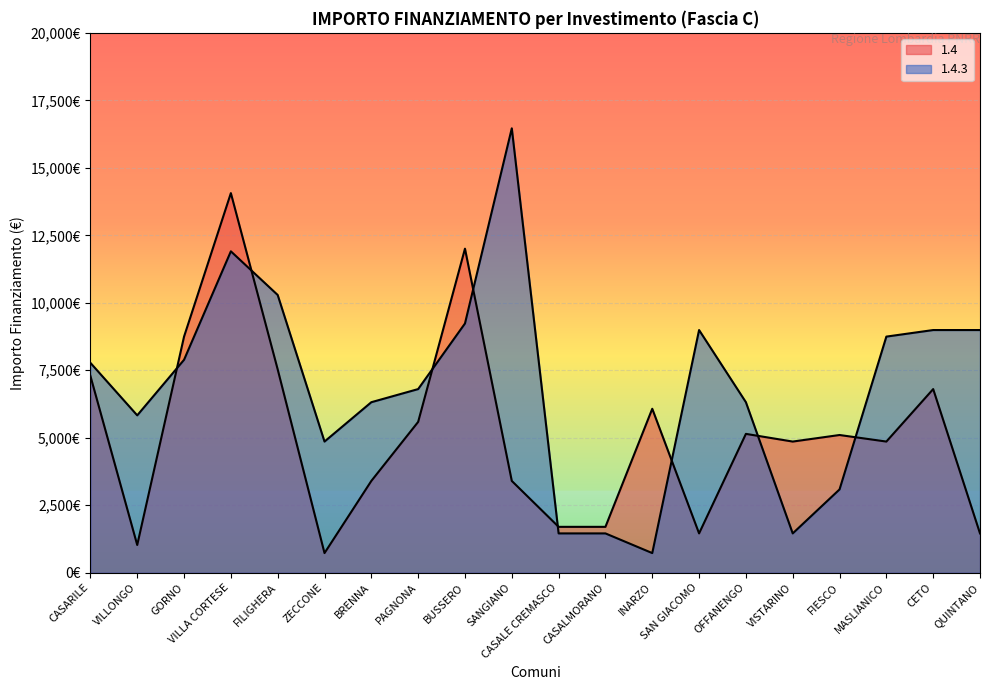

How many lines are shown in the chart?

2